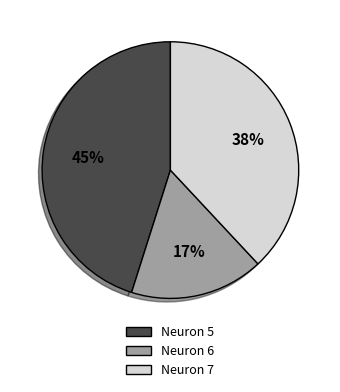

Is there any slice that represents more than half of the pie?

No